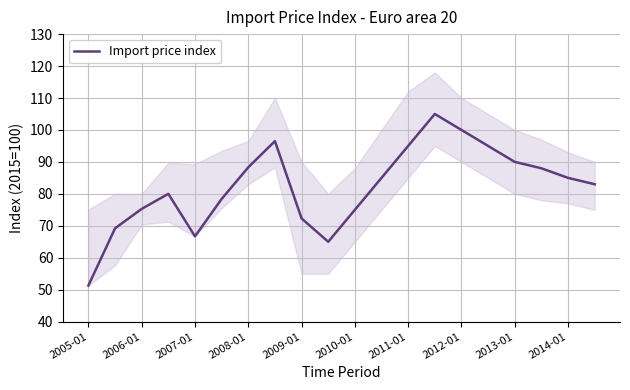

How many interior local valleys (lower than both neighbors) does the data have?

2